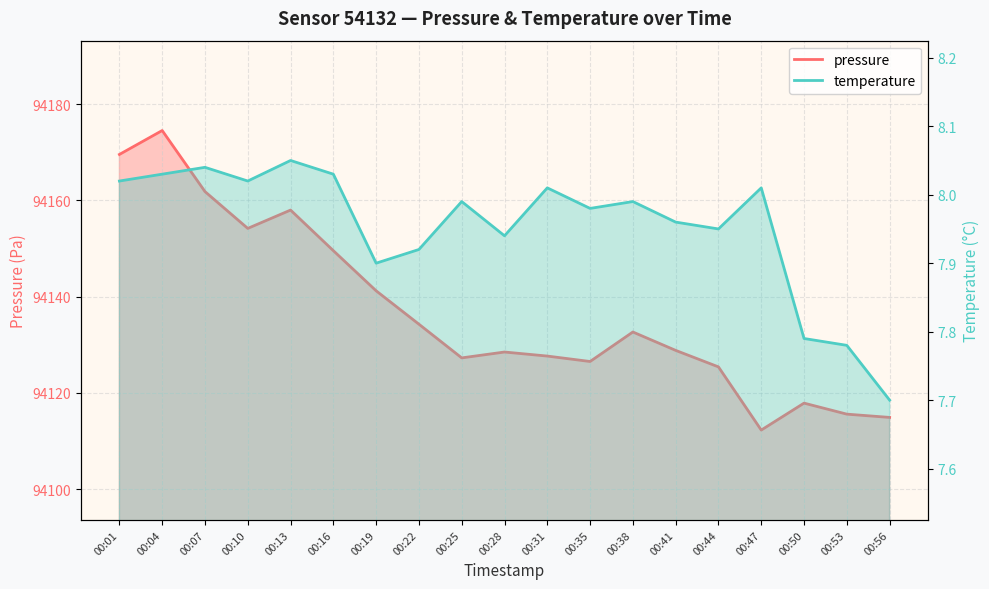

What are all the series names shown in the legend?

pressure, temperature